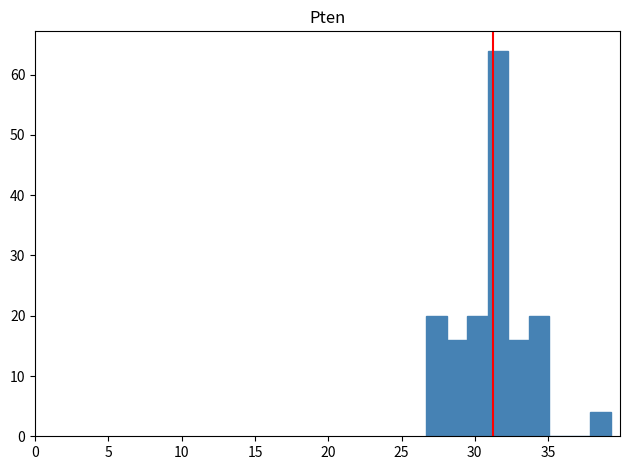

Read against the x-axis, roughly where is the centre of the tallest bar?

31.5